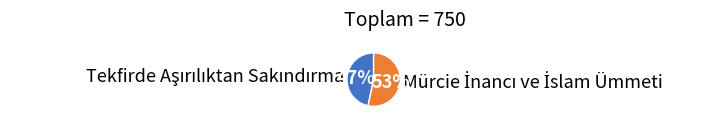

Is there a majority slice in this chart?

Yes